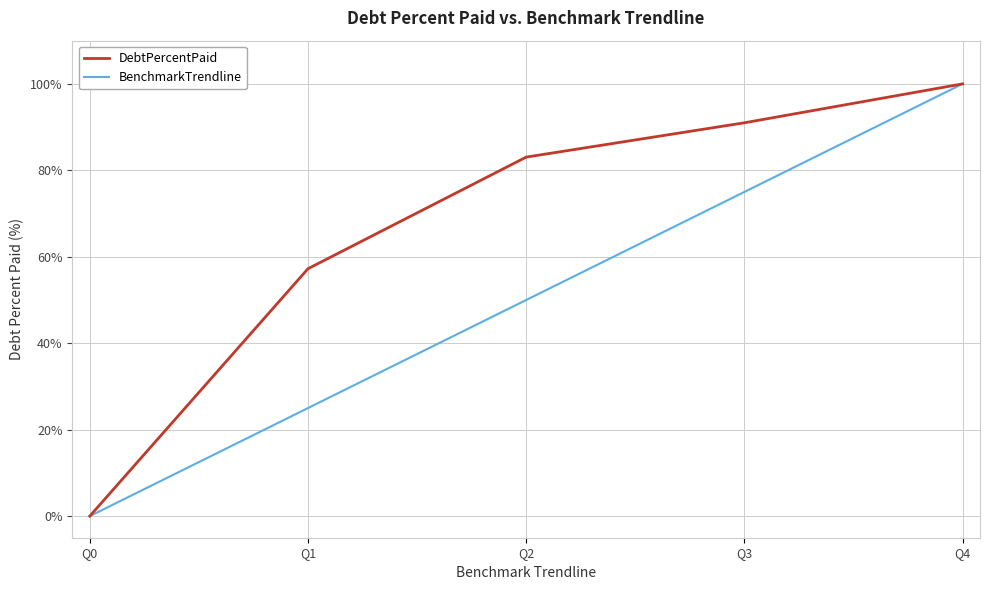

What is the highest value of the BenchmarkTrendline series?

100.0